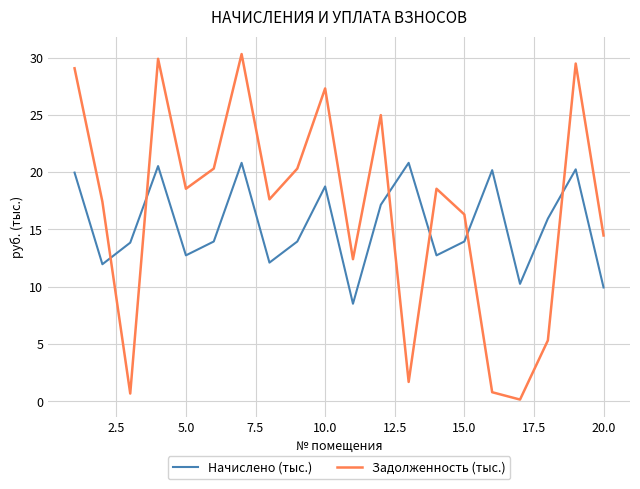

What is the highest value of the Задолженность (тыс.) series?

30.3